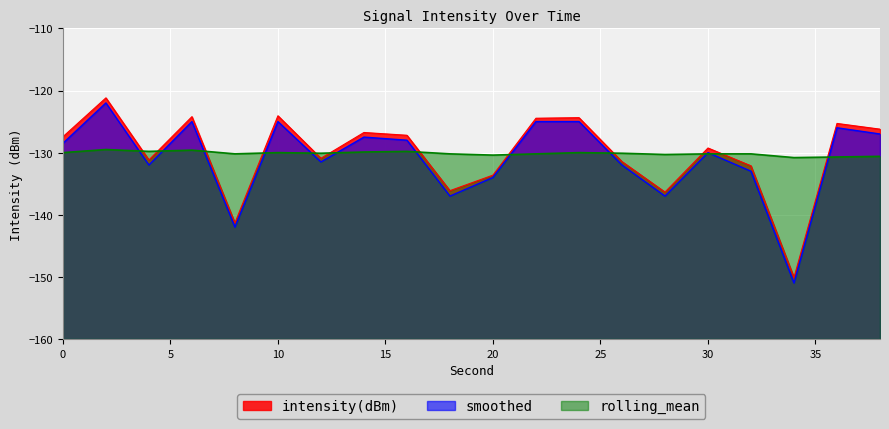

Reading right to left, extract all data points from this chart.

intensity(dBm): 38=-126.2	36=-125.3	34=-150.1	32=-132.1	30=-129.3	28=-136.4	26=-131.4	24=-124.4	22=-124.5	20=-133.6	18=-136.1	16=-127.2	14=-126.8	12=-130.9	10=-124.1	8=-141.3	6=-124.2	4=-131.2	2=-121.2	0=-127.4
smoothed: 38=-127.0	36=-126.0	34=-151.0	32=-133.0	30=-130.0	28=-137.0	26=-132.0	24=-125.0	22=-125.0	20=-134.0	18=-137.0	16=-128.0	14=-127.5	12=-131.5	10=-125.0	8=-142.0	6=-125.0	4=-132.0	2=-122.0	0=-128.5
rolling_mean: 38=-130.6	36=-130.7	34=-130.8	32=-130.2	30=-130.2	28=-130.3	26=-130.1	24=-130.0	22=-130.2	20=-130.4	18=-130.2	16=-129.8	14=-129.9	12=-130.1	10=-130.0	8=-130.2	6=-129.6	4=-129.8	2=-129.5	0=-130.0